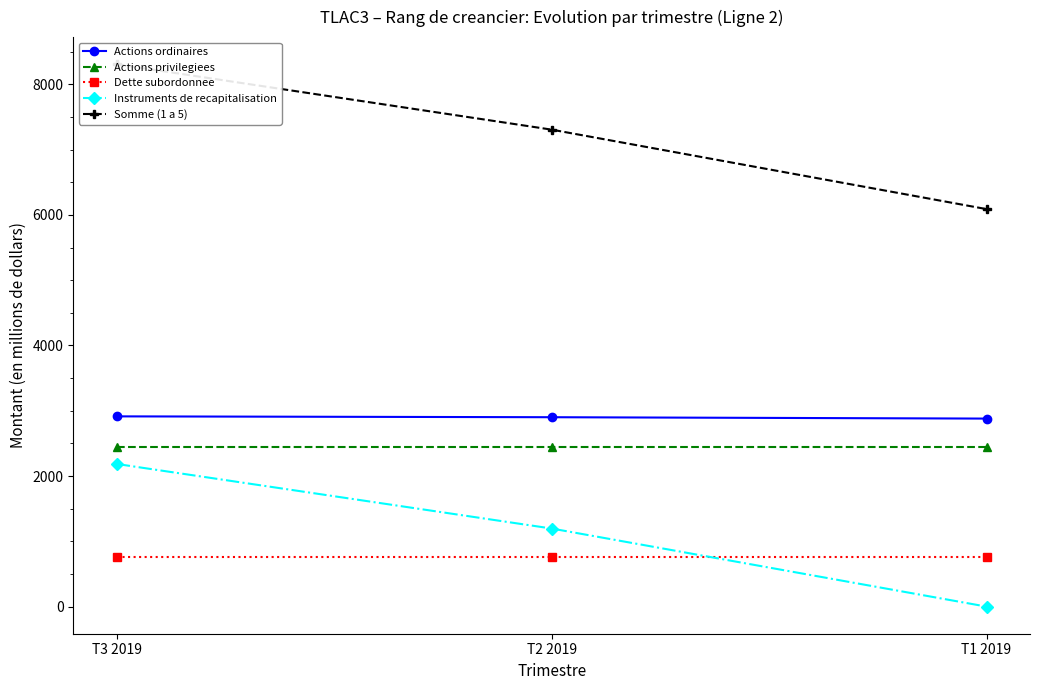

What is the difference between the highest and lowest values at T2 2019?

6547